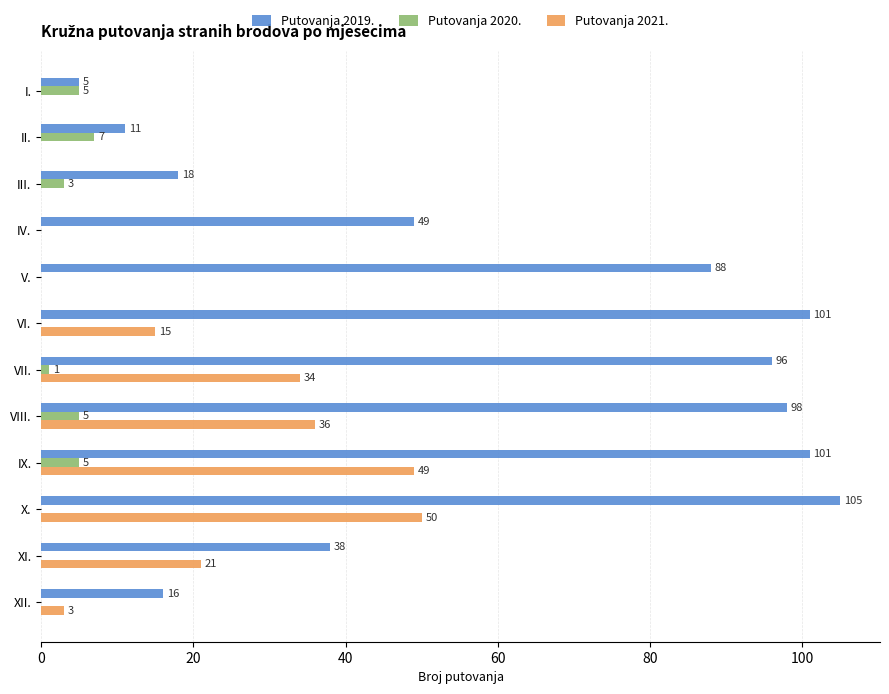

Count the number of categories in the chart.

12